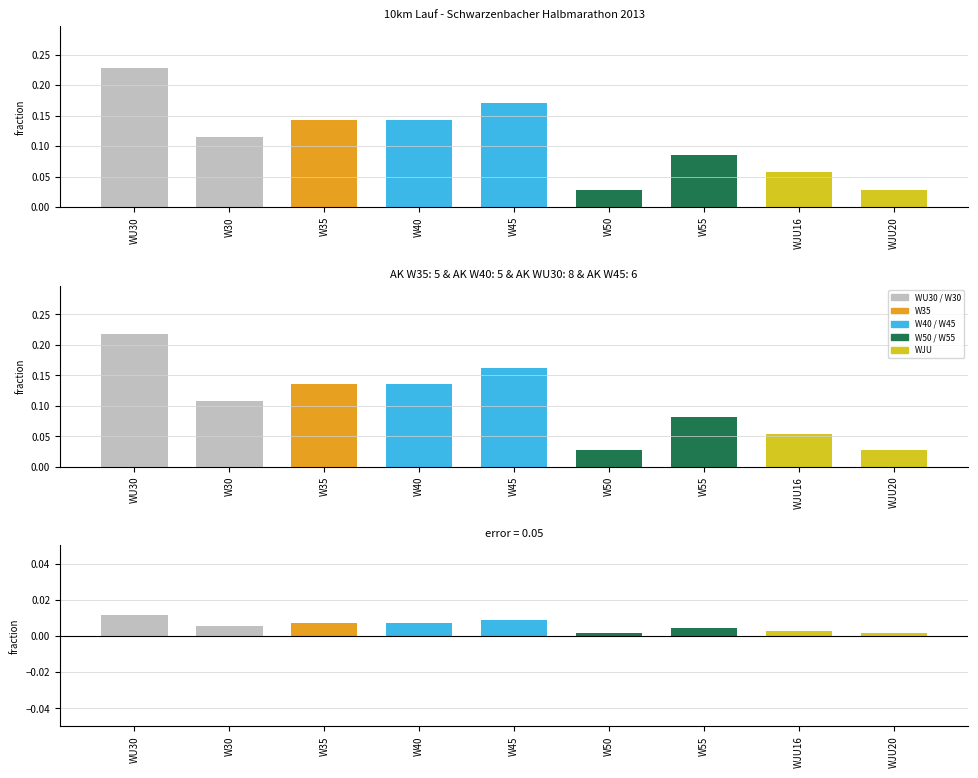

The error series shows 0.0 at WJU16. True or false?

True